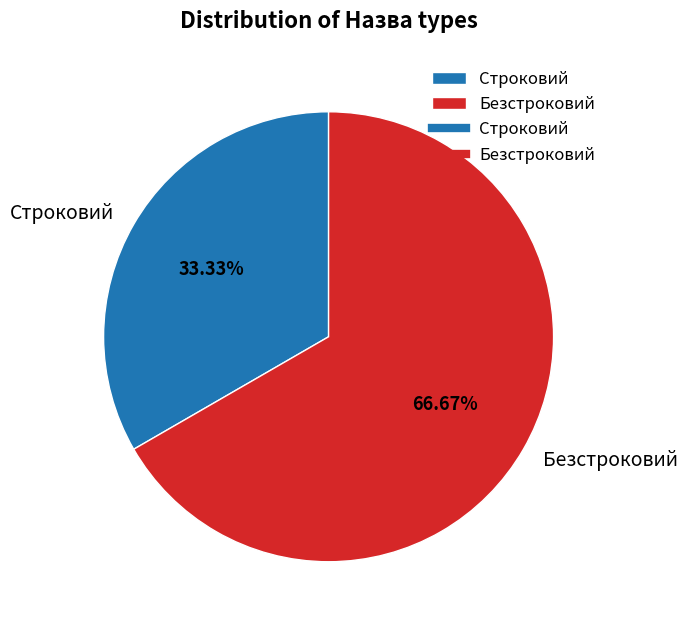

The Строковий slice represents 20% of the pie. True or false?

False